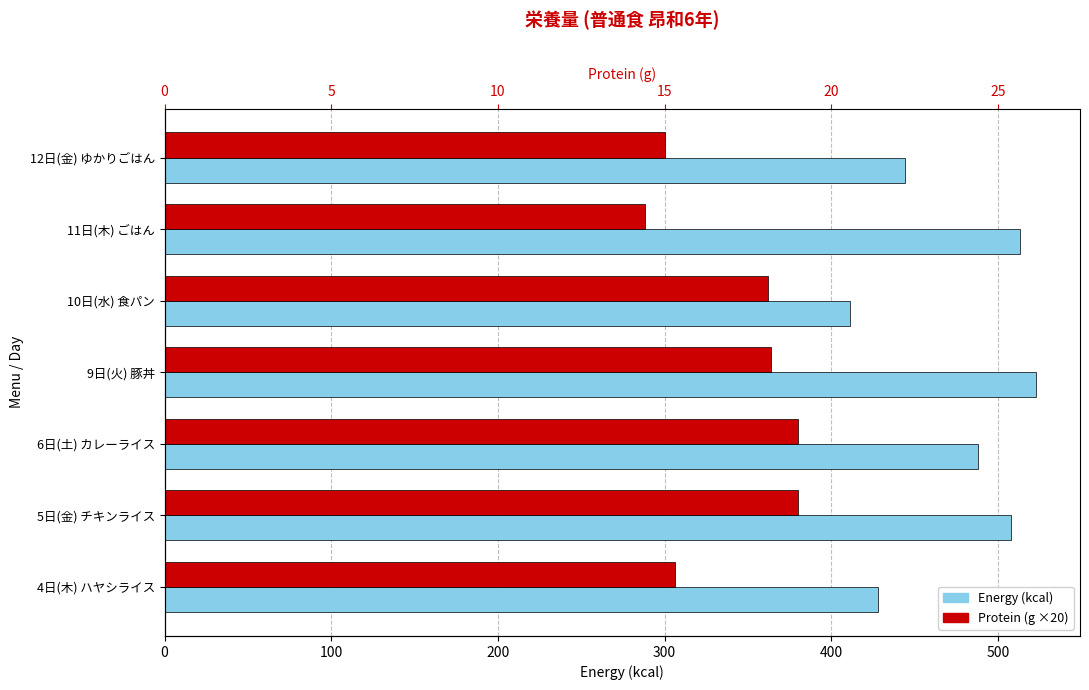

How many distinct data groups are displayed?

2